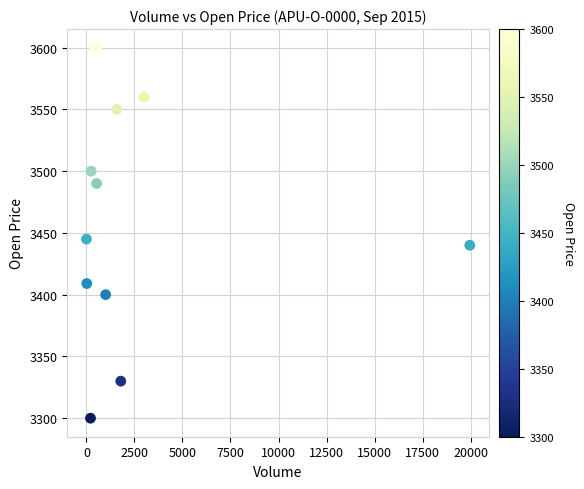

What Y value in the scatter plot is closest to 3450?

3445